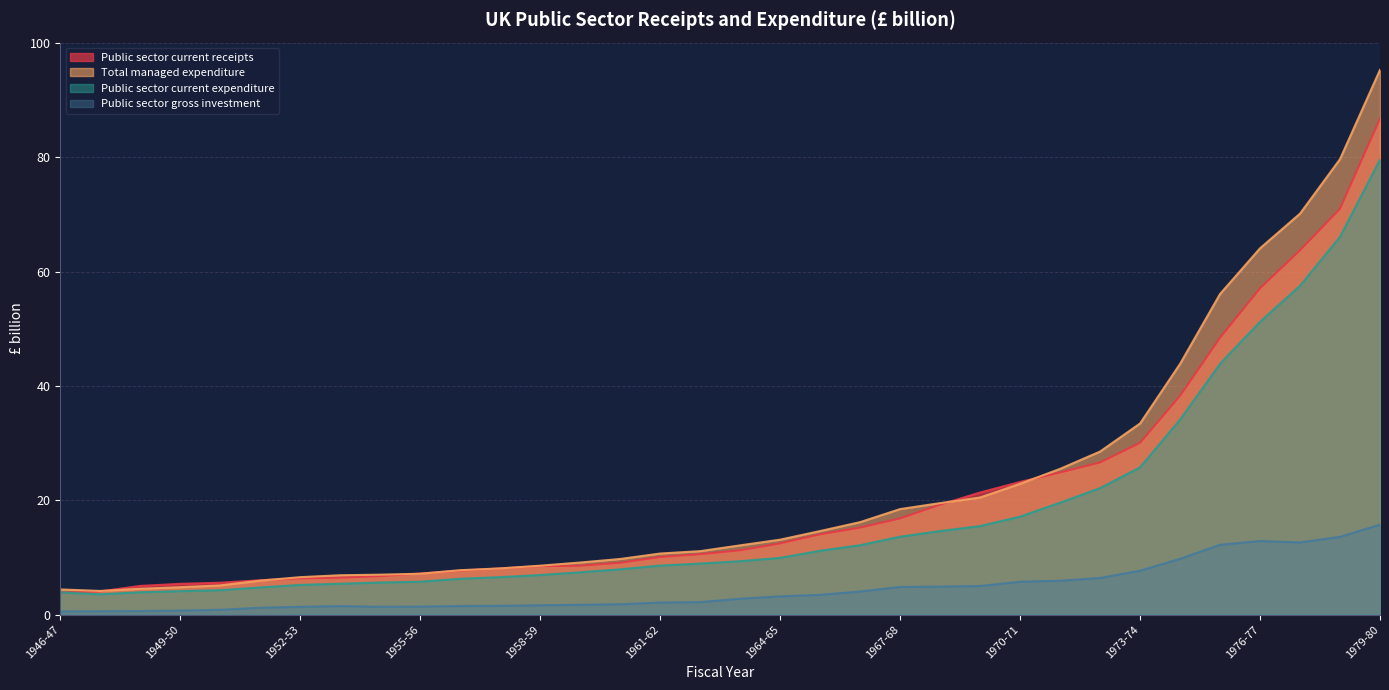

What is the total value across all series at 1968-69?

58.2